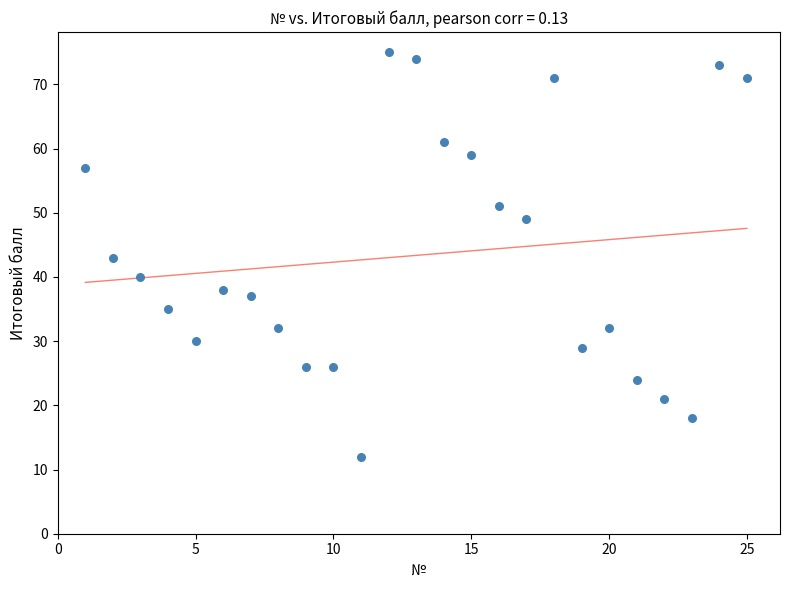

What is the range of X values (max minus min)?

24